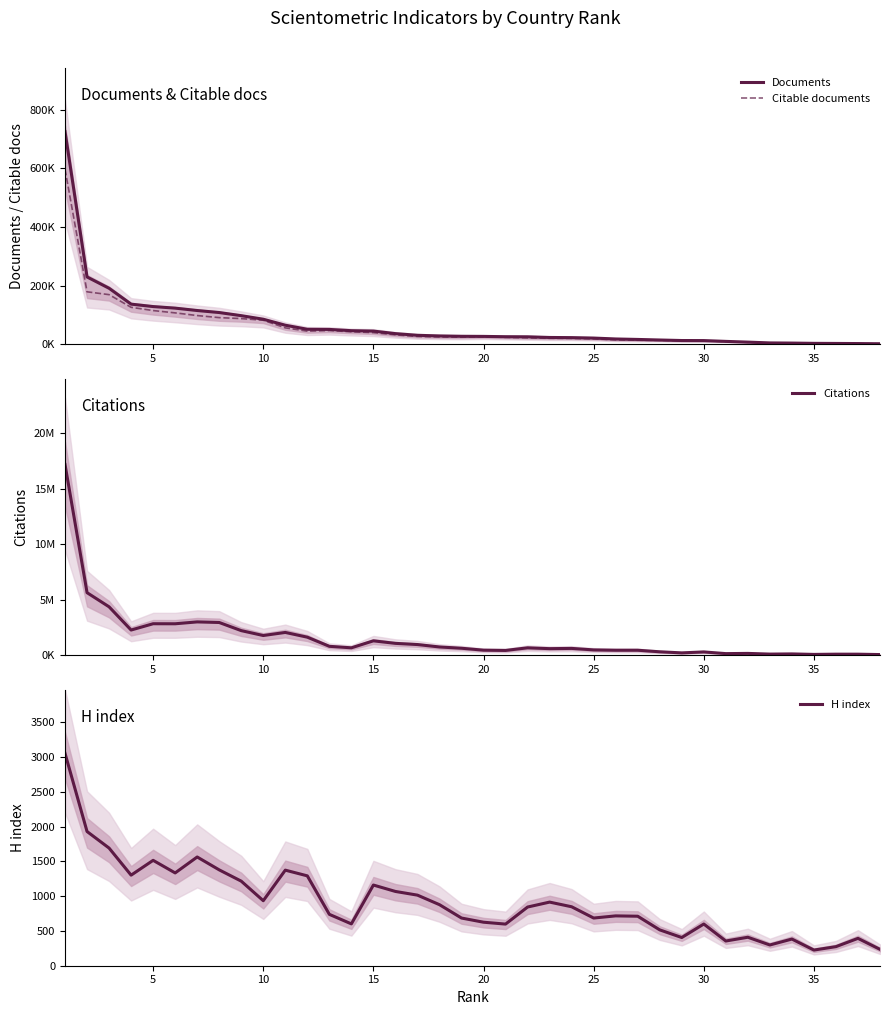

What is the minimum value for H index?

225